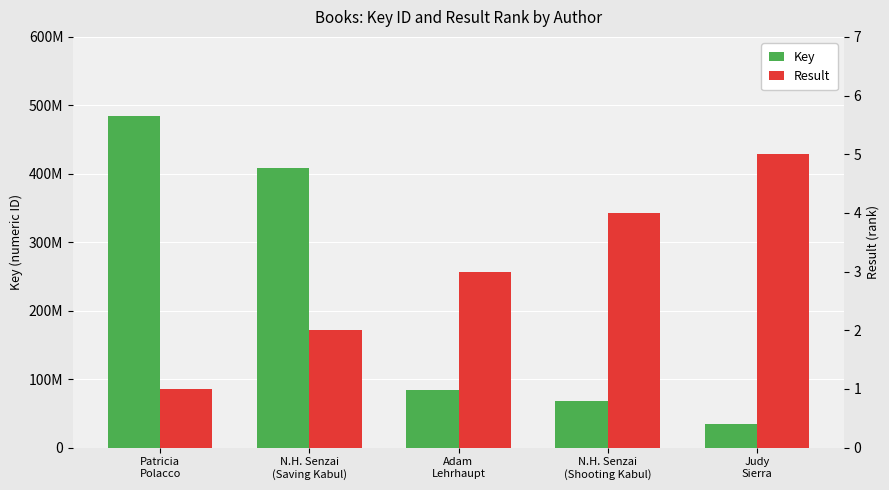

Which category has the highest value in the Result series?

Judy
Sierra